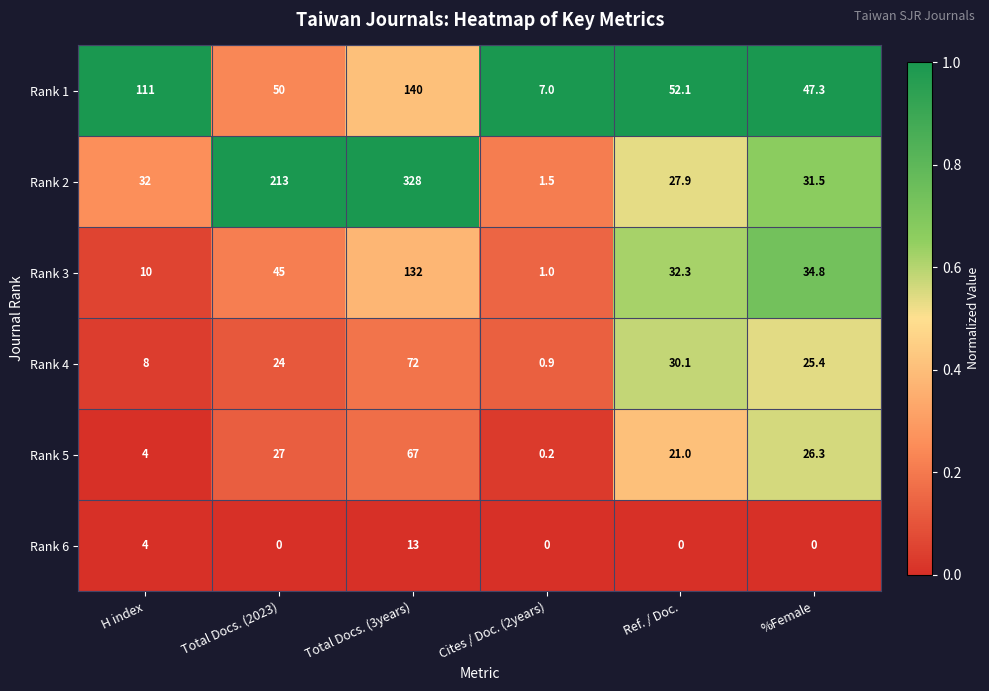

List the series in order of their peak value, lowest first.

Rank 6, Rank 5, Rank 4, Rank 3, Rank 1, Rank 2